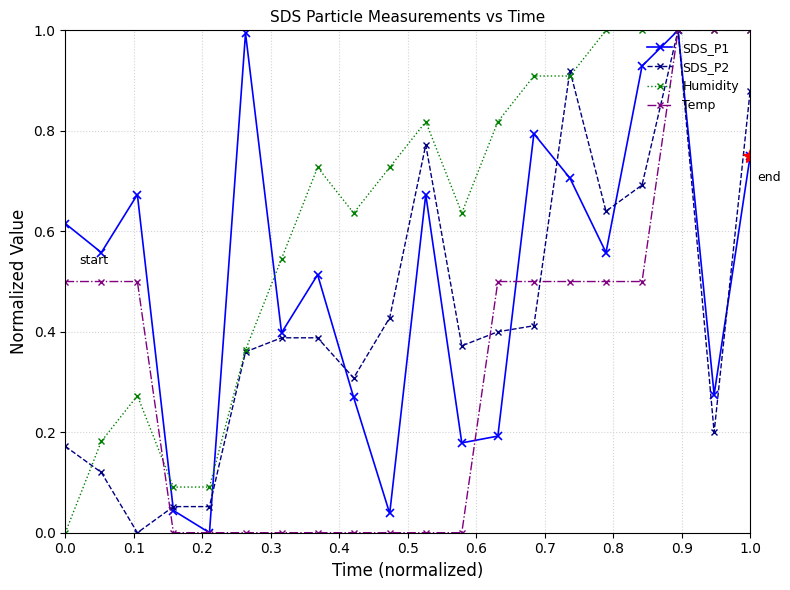

List the series in order of their overall mean, lowest first.

Temp, SDS_P2, SDS_P1, Humidity